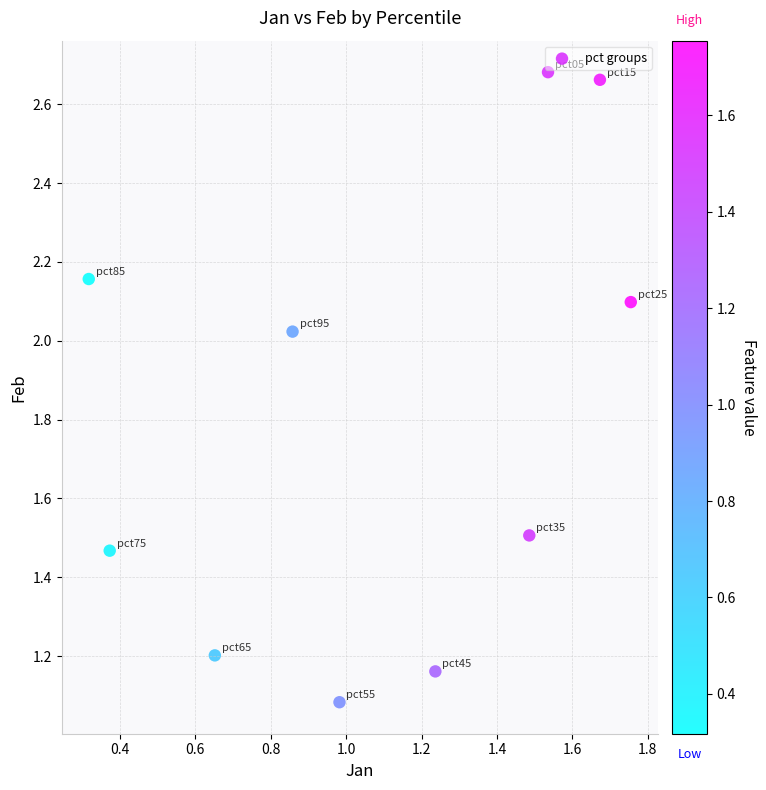

What Y value in the scatter plot is closest to 1?

1.1